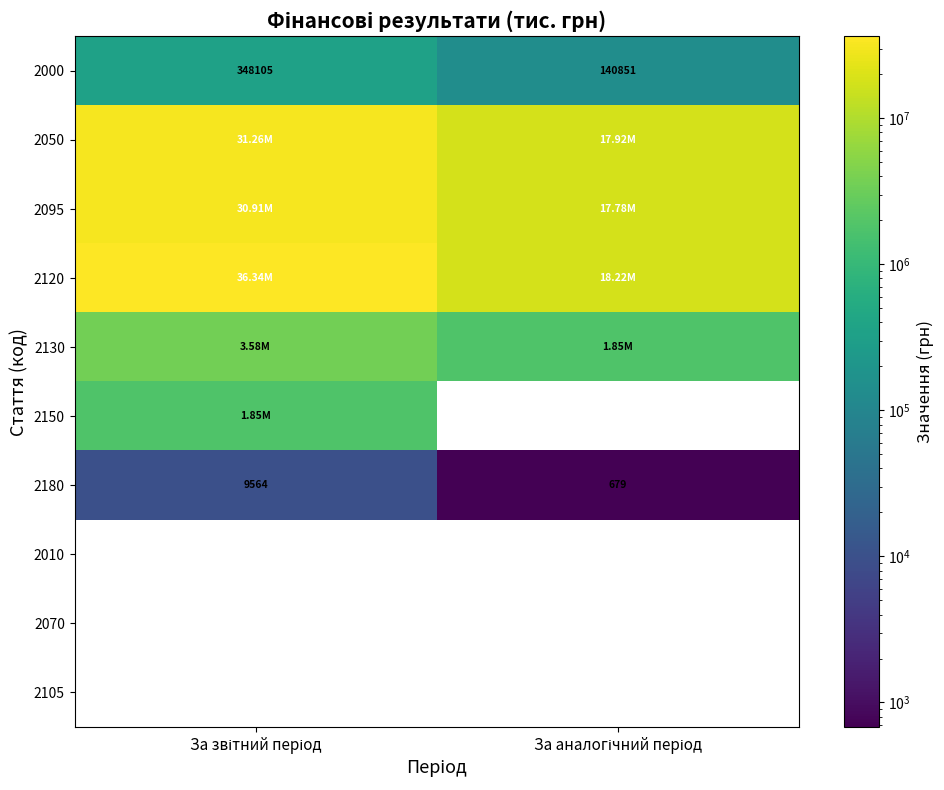

Rank the series by their maximum value, from lowest to highest.

2180, 2000, 2150, 2130, 2095, 2050, 2120, 2010, 2070, 2105